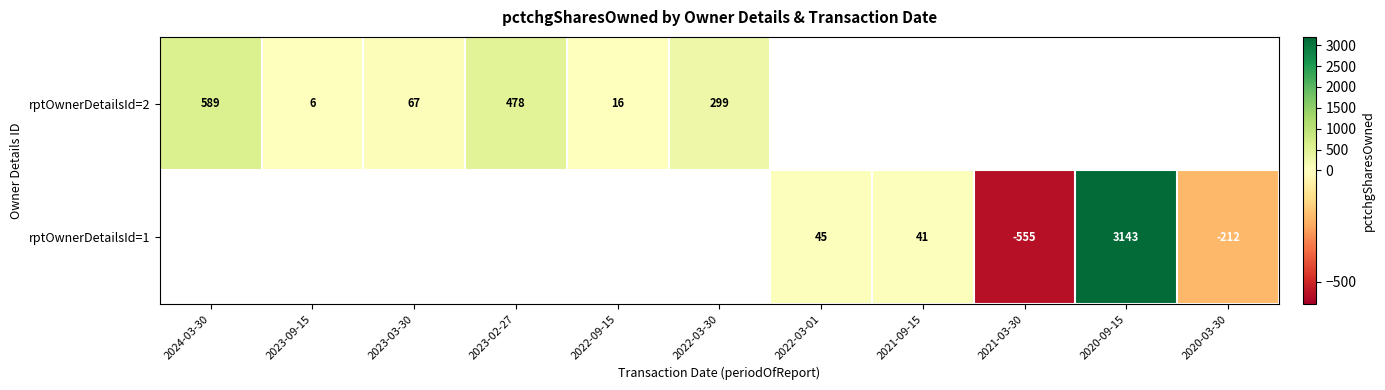

The value of rptOwnerDetailsId=2 at 2023-03-30 is 67. True or false?

True